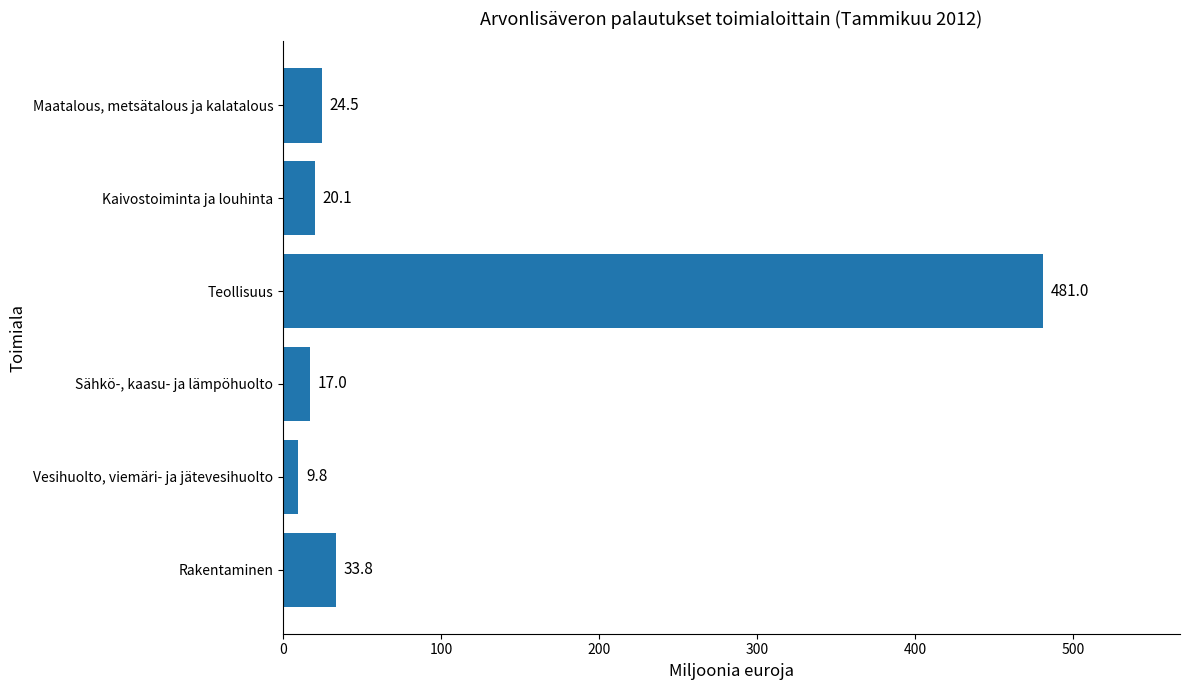

How many data points does each series have?

6